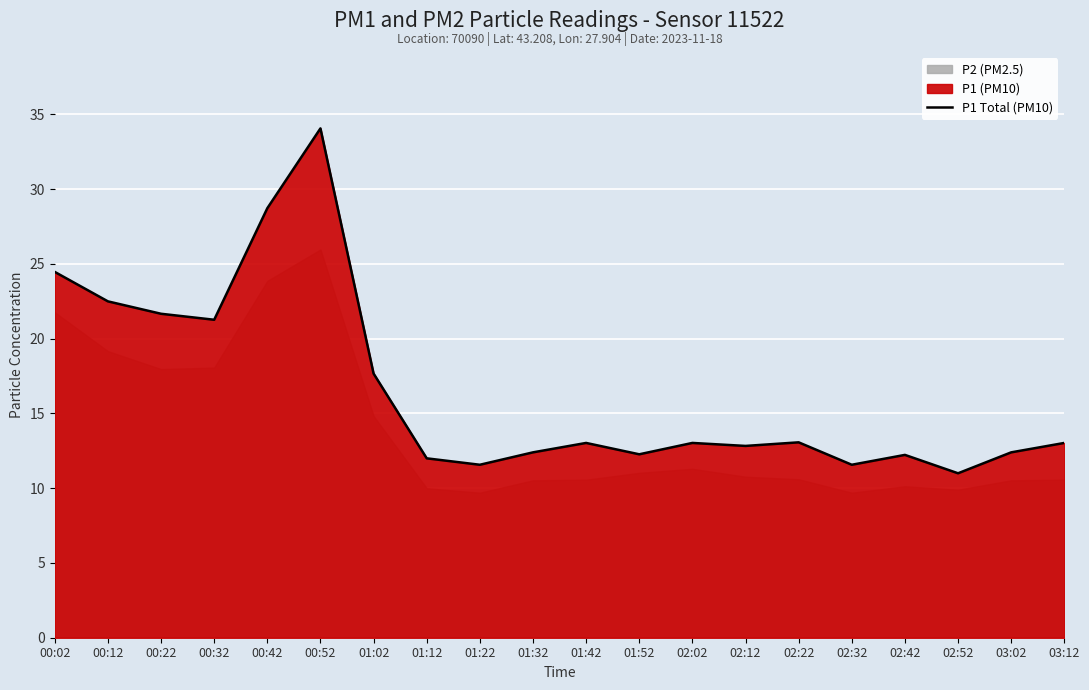

Does the chart display data point markers on the line(s)?

No